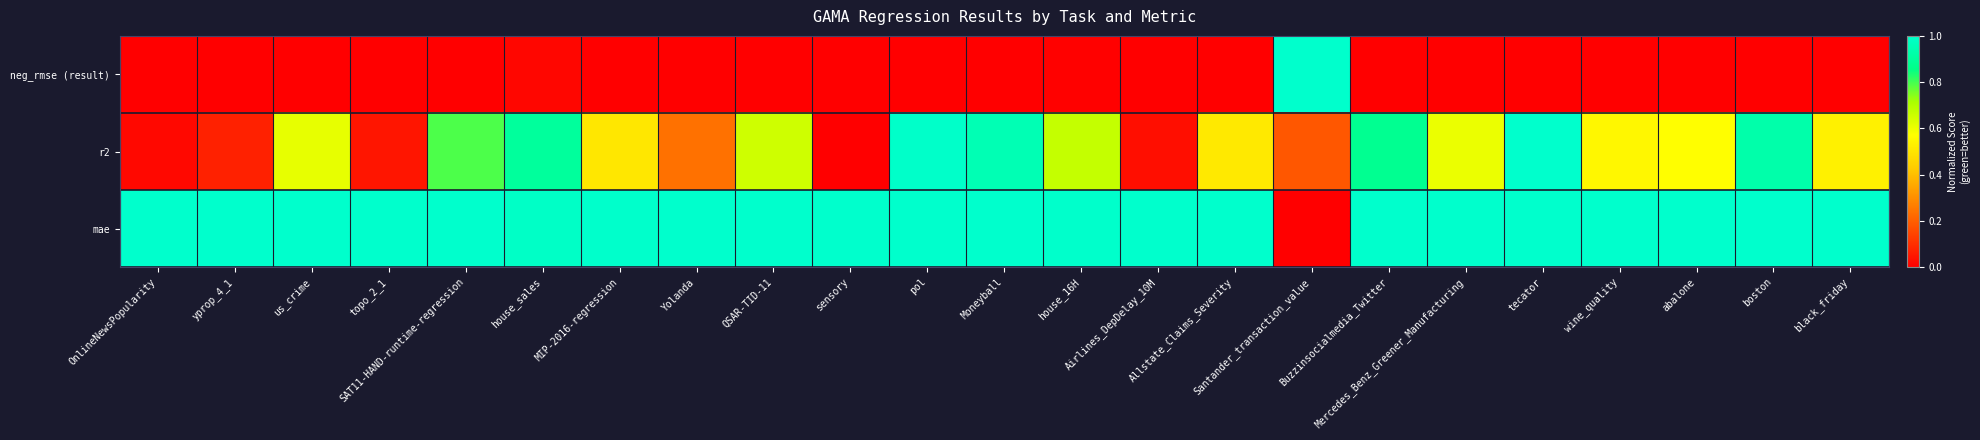

Which series has the widest spread of values?

neg_rmse (result)